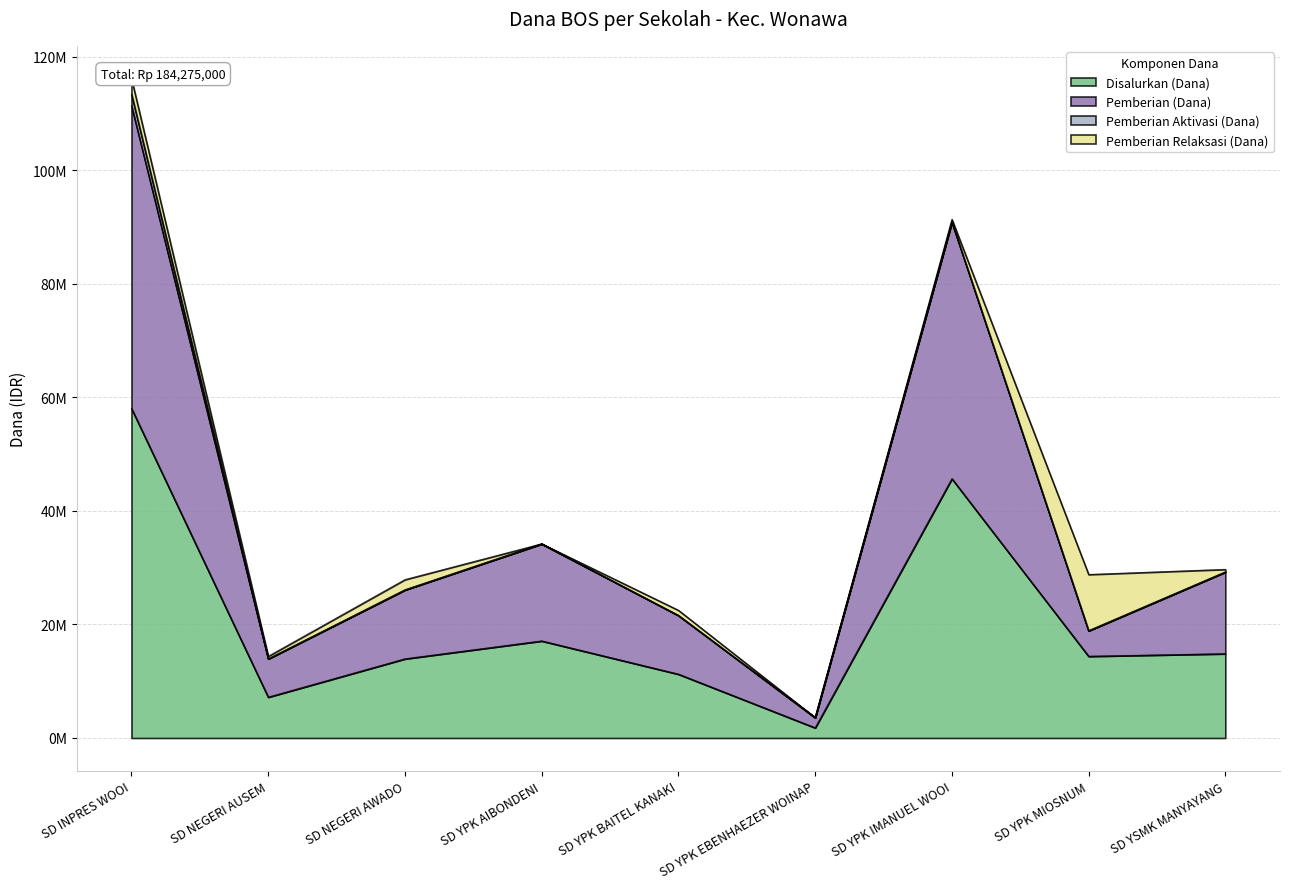

The value of Pemberian (Dana) at SD YSMK MANYAYANG is 29250000. True or false?

True